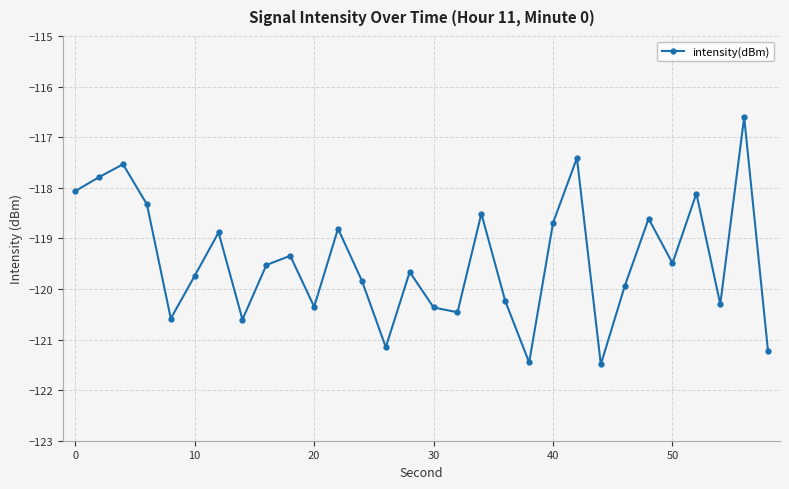

What is the difference between the maximum and second lowest values?

4.8